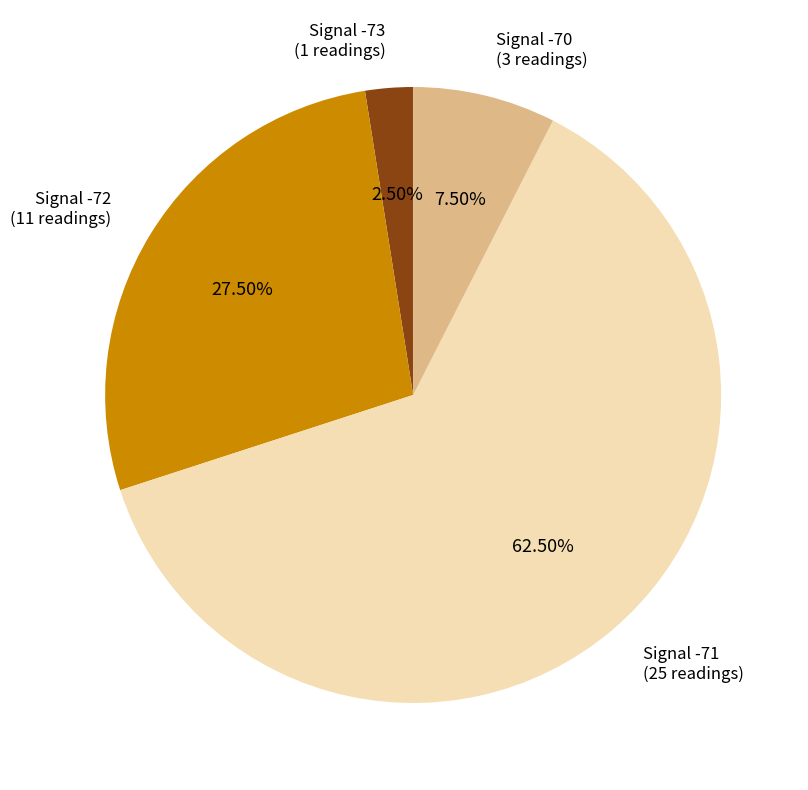

What is the ratio of the value at Signal -73 to the value at Signal -70?

0.3